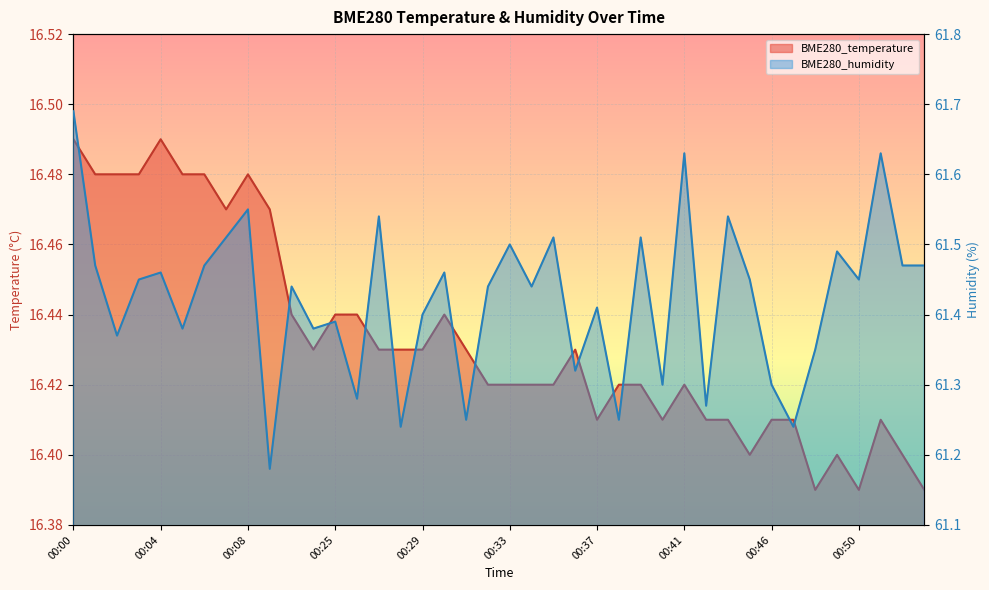

At how many categories does at least one series exceed 21?

40